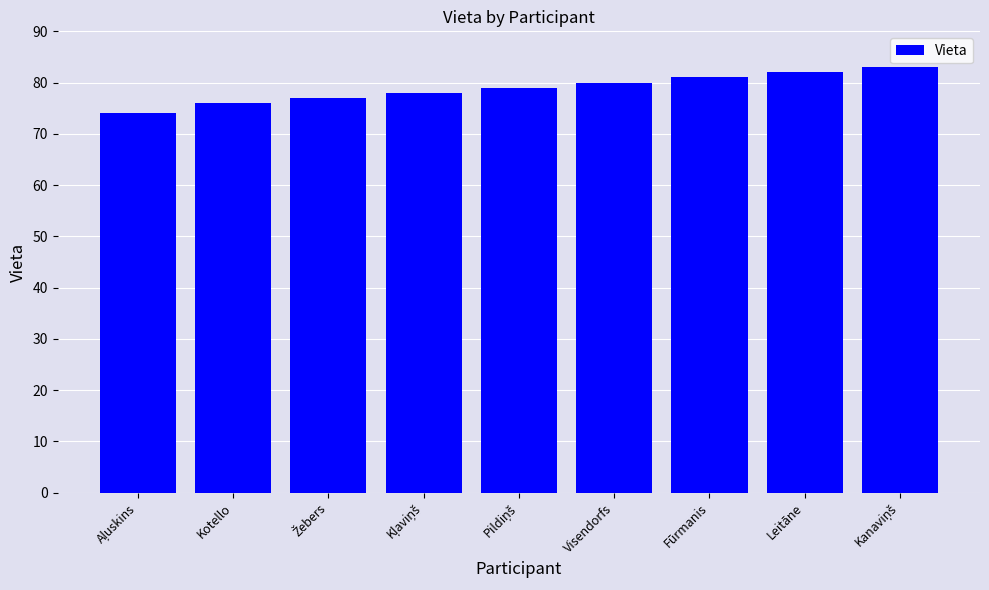

The chart shows a value of 81 at Fūrmanis. True or false?

True